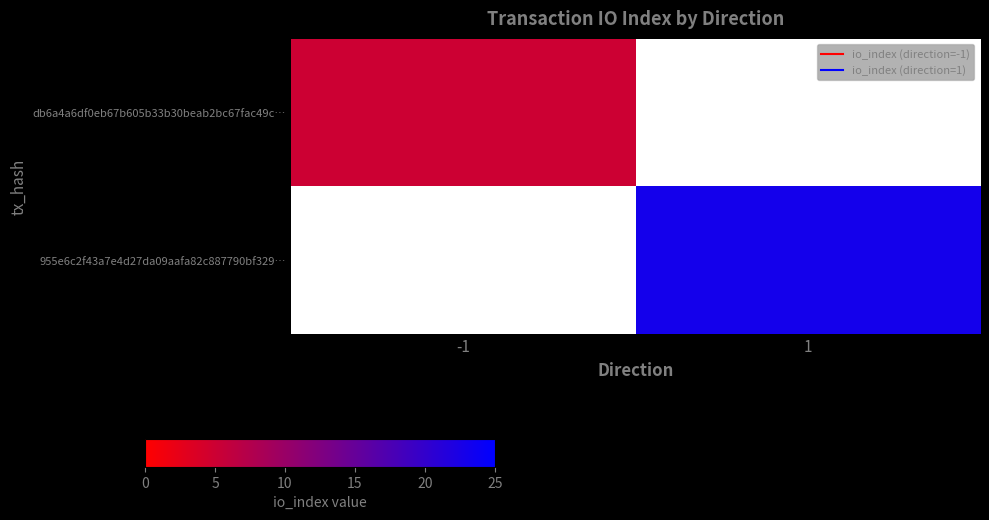

True or false: 955e6c2f43a7e4d27da09aafa82c887790bf329… has a value of 23.0 at 1.

True